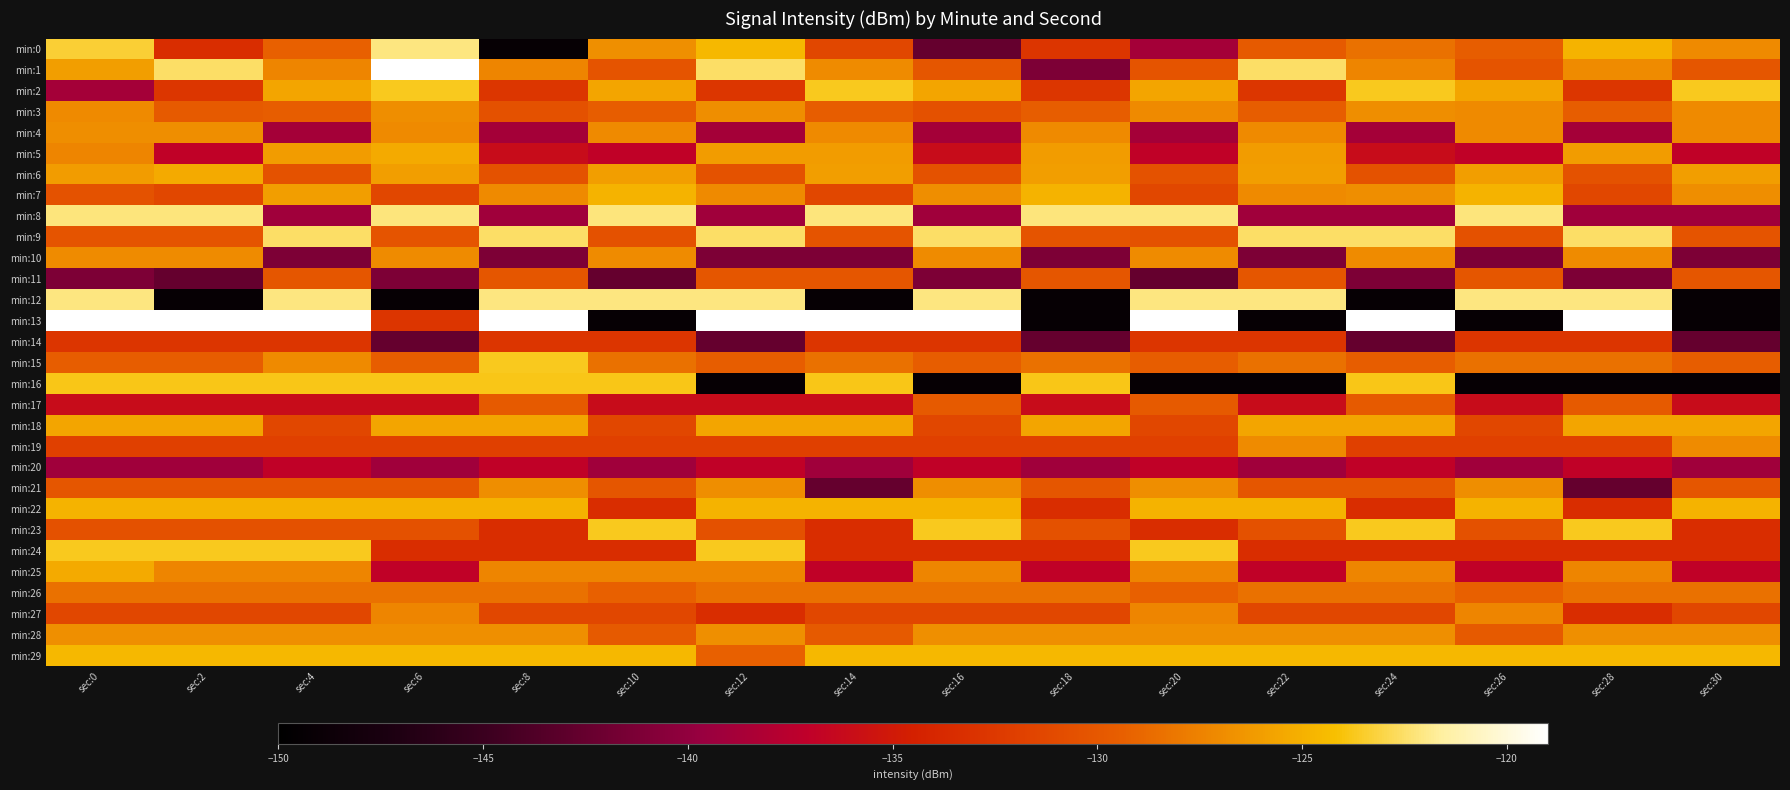

What is the total value across all series at sec:14?

-3916.9